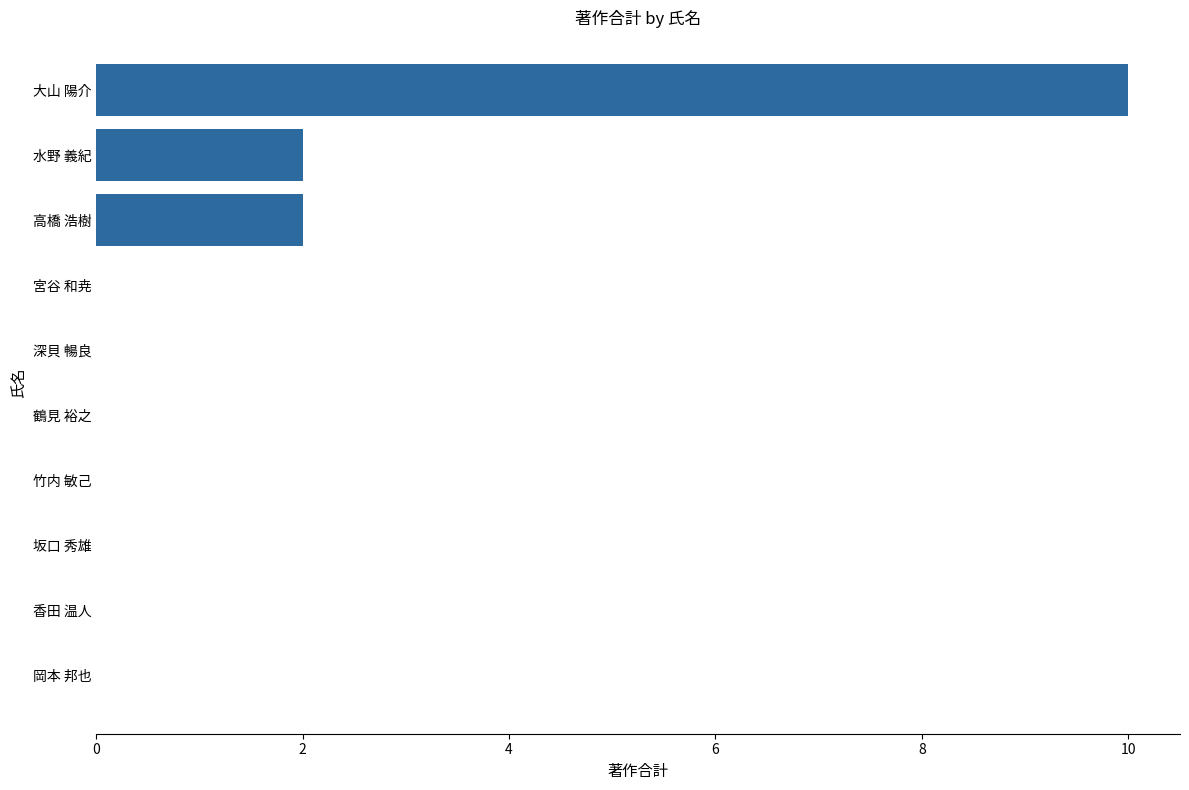

Reading bottom to top, extract all data points from this chart.

岡本 邦也=0	香田 温人=0	坂口 秀雄=0	竹内 敏己=0	鶴見 裕之=0	深貝 暢良=0	宮谷 和尭=0	高橋 浩樹=2	水野 義紀=2	大山 陽介=10